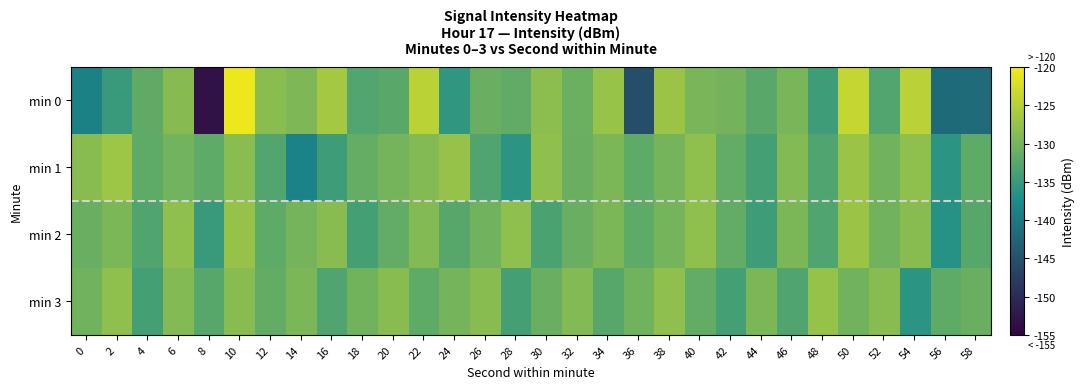

Which series changed the most between 8 and 14?

min 0